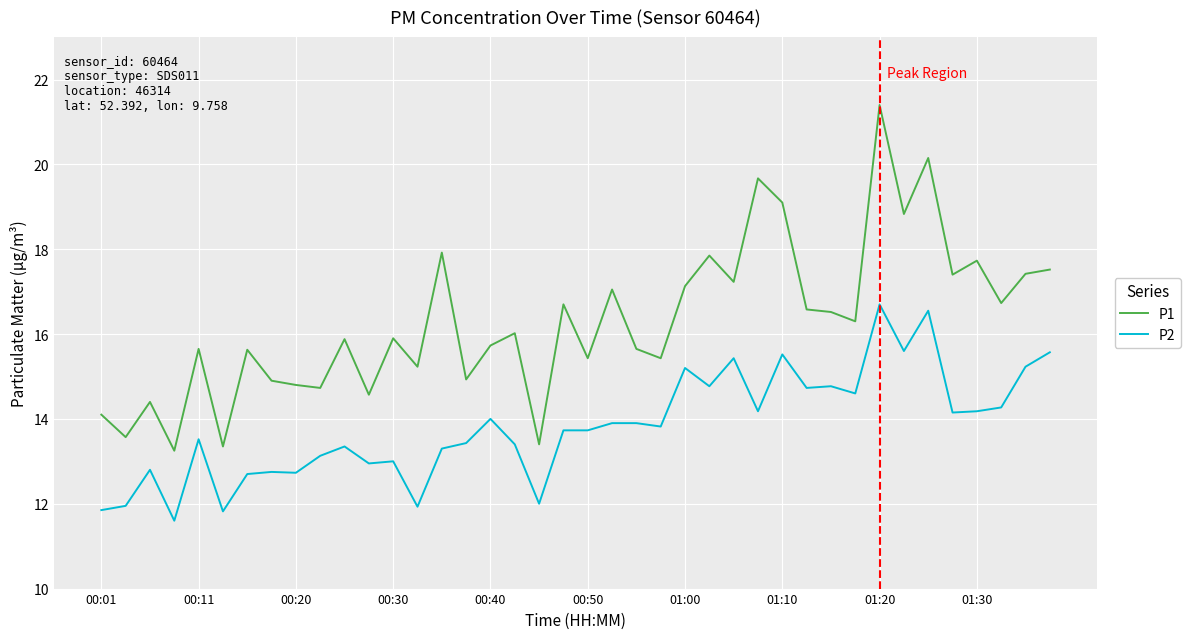

True or false: P1 and P2 intersect in this chart.

False